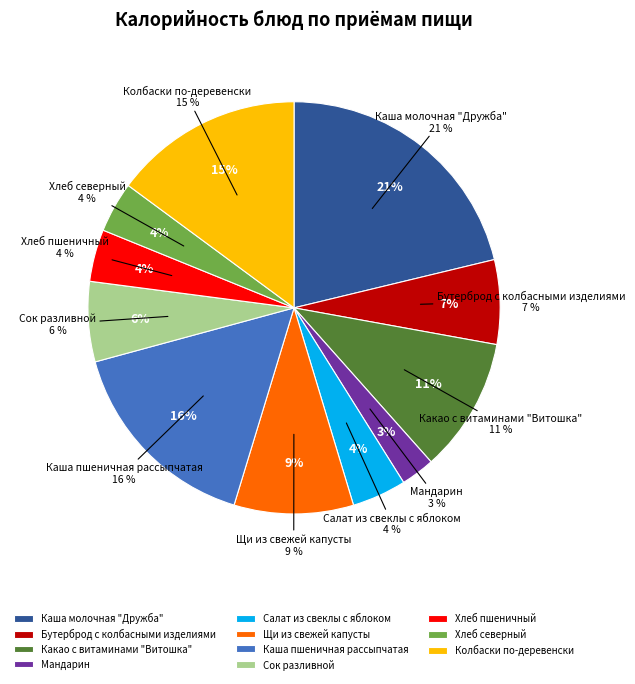

Does Сок разливной account for over 50% of the chart?

No